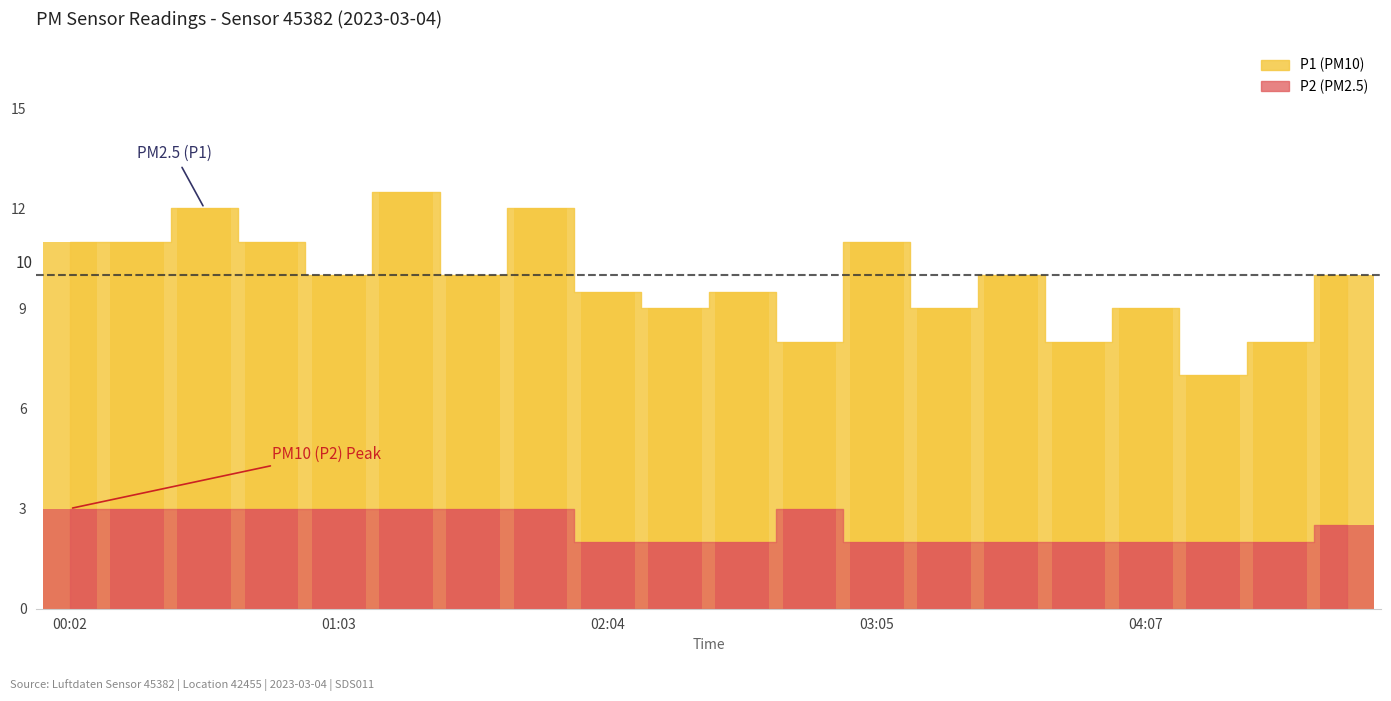

Reading left to right, list all the values displayed in this chart.

P1: 11.0	11.0	12.0	11.0	10.0	12.5	10.0	12.0	9.5	9.0	9.5	8.0	11.0	9.0	10.0	8.0	9.0	7.0	8.0	10.0
P2: 3.0	3.0	3.0	3.0	3.0	3.0	3.0	3.0	2.0	2.0	2.0	3.0	2.0	2.0	2.0	2.0	2.0	2.0	2.0	2.5